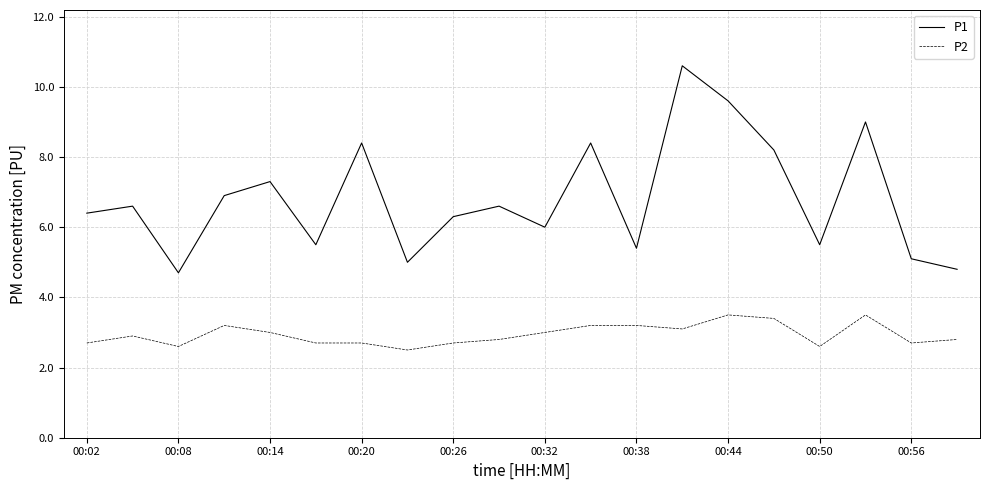

Rank the series by their average value, from highest to lowest.

P1, P2